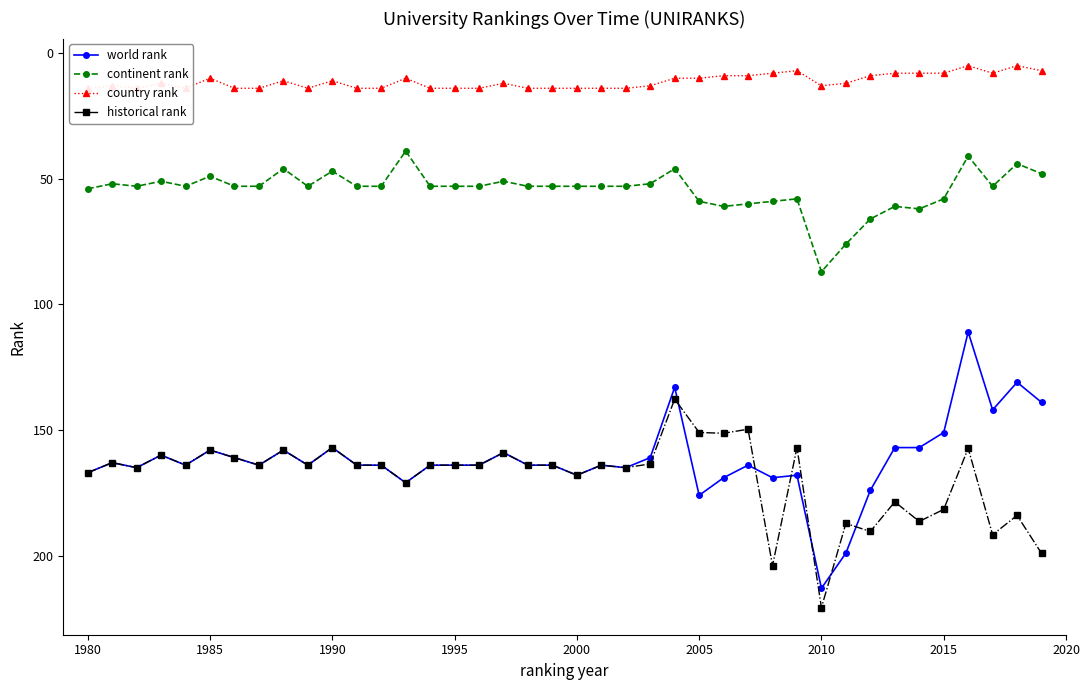

True or false: historical rank and continent rank cross at least once.

False